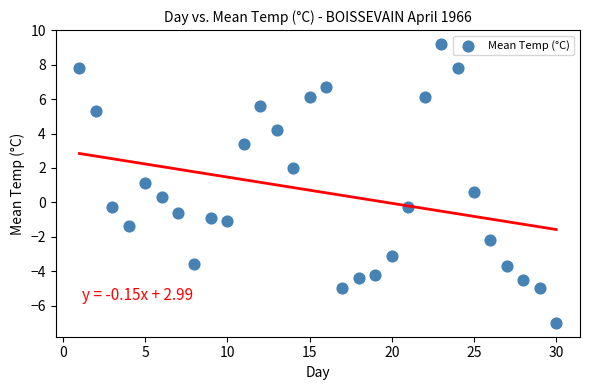

What is the range of X values (max minus min)?

29.0